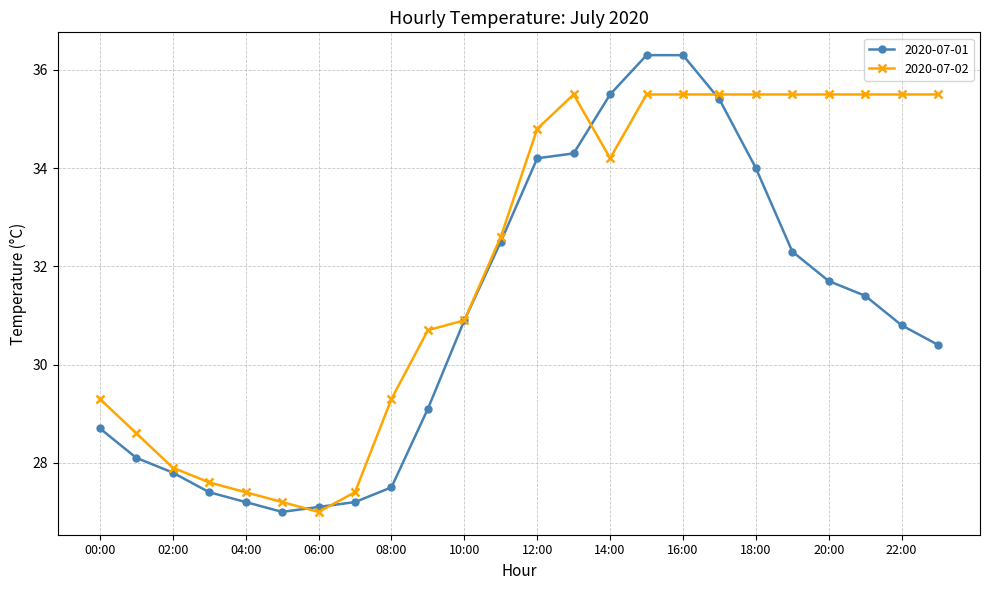

What are all the series names shown in the legend?

2020-07-01, 2020-07-02